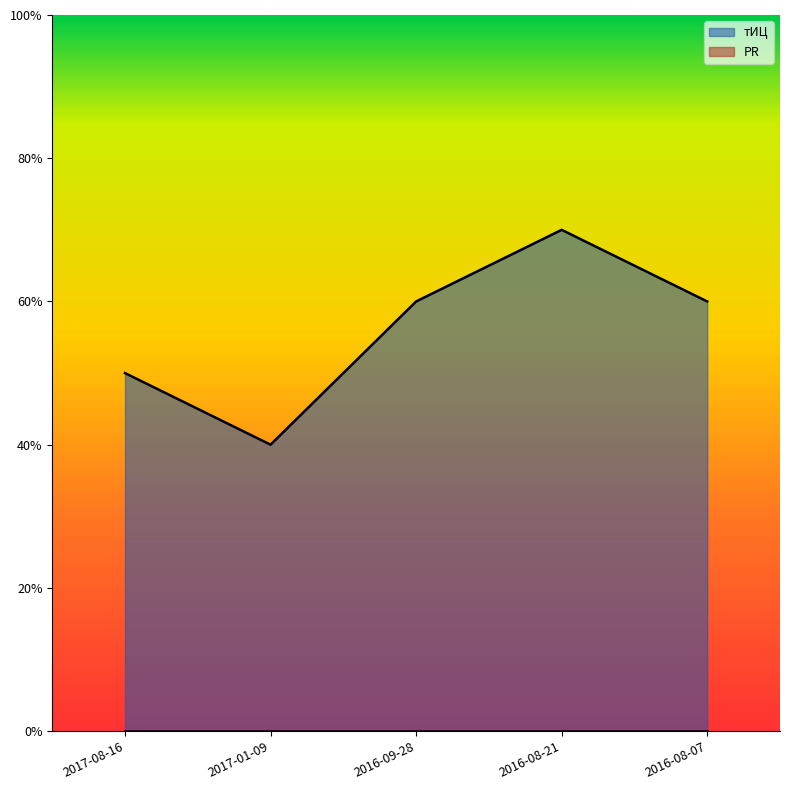

How many lines are shown in the chart?

2